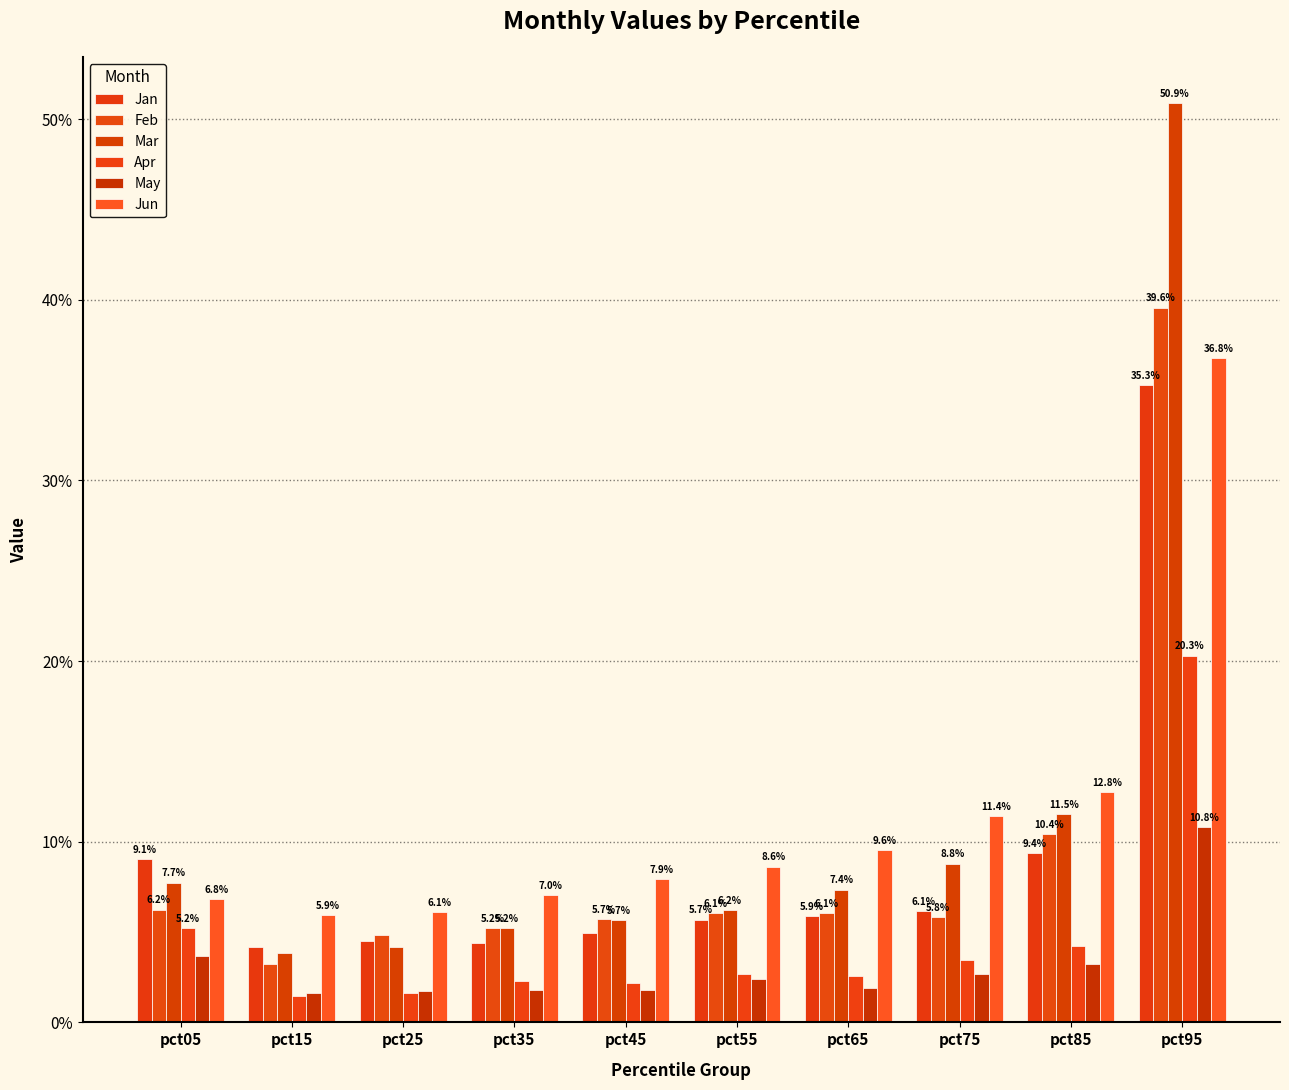

Reading left to right, extract all data points from this chart.

Jan: 0.1	0.0	0.0	0.0	0.0	0.1	0.1	0.1	0.1	0.4
Feb: 0.1	0.0	0.0	0.1	0.1	0.1	0.1	0.1	0.1	0.4
Mar: 0.1	0.0	0.0	0.1	0.1	0.1	0.1	0.1	0.1	0.5
Apr: 0.1	0.0	0.0	0.0	0.0	0.0	0.0	0.0	0.0	0.2
May: 0.0	0.0	0.0	0.0	0.0	0.0	0.0	0.0	0.0	0.1
Jun: 0.1	0.1	0.1	0.1	0.1	0.1	0.1	0.1	0.1	0.4